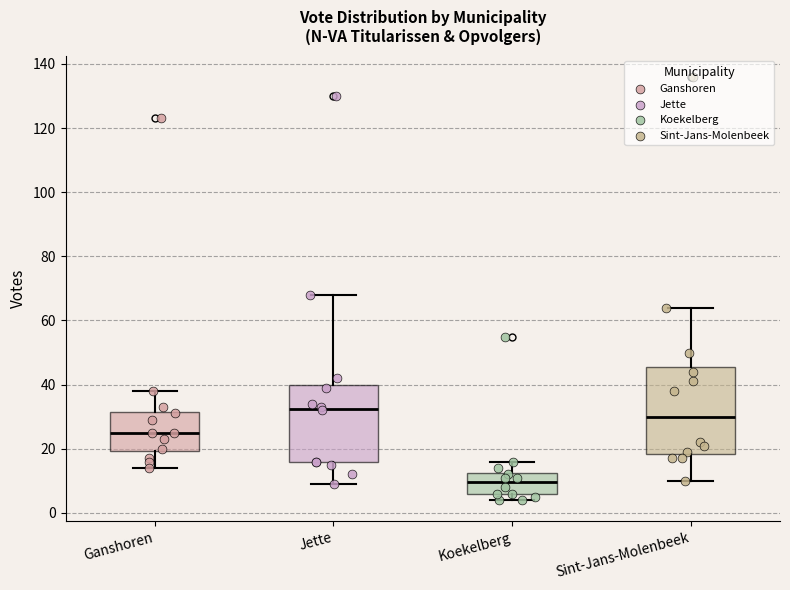

Reading left to right, read every box against the y-axis: the position of its median line, the range the box covers, and the ends of its whiskers. The values are not printed on the chart, so give them approximately, as read against the axis.

Ganshoren: median 26, box 20 to 32, whiskers 14 to 38
Jette: median 32, box 16 to 40, whiskers 10 to 68
Koekelberg: median 10, box 6 to 12, whiskers 4 to 16
Sint-Jans-Molenbeek: median 30, box 18 to 46, whiskers 10 to 64